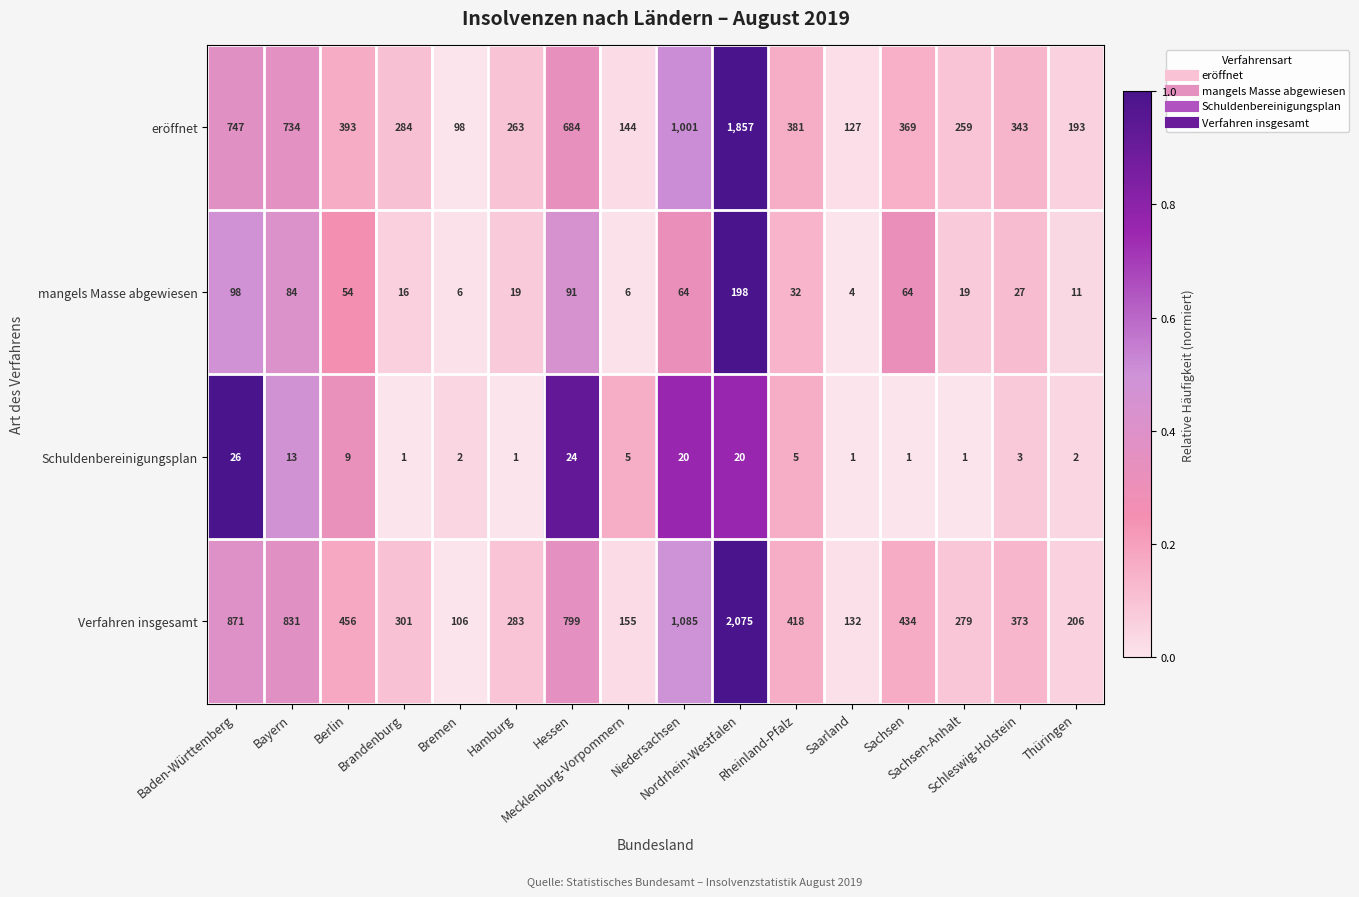

What is the sum of all mangels Masse abgewiesen values?

793